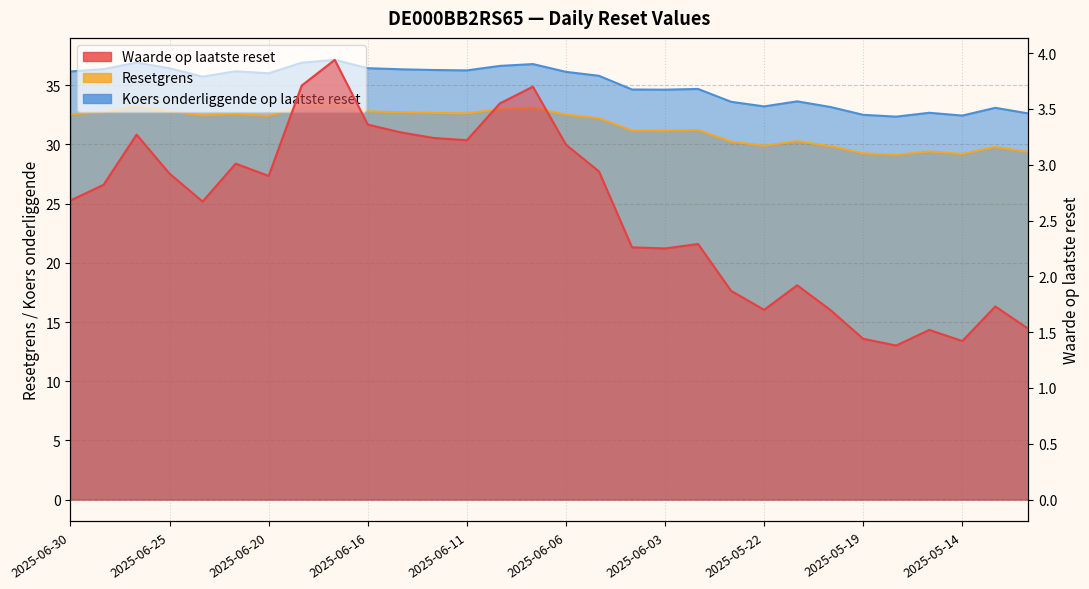

True or false: Koers onderliggende op laatste reset and Resetgrens cross at least once.

False